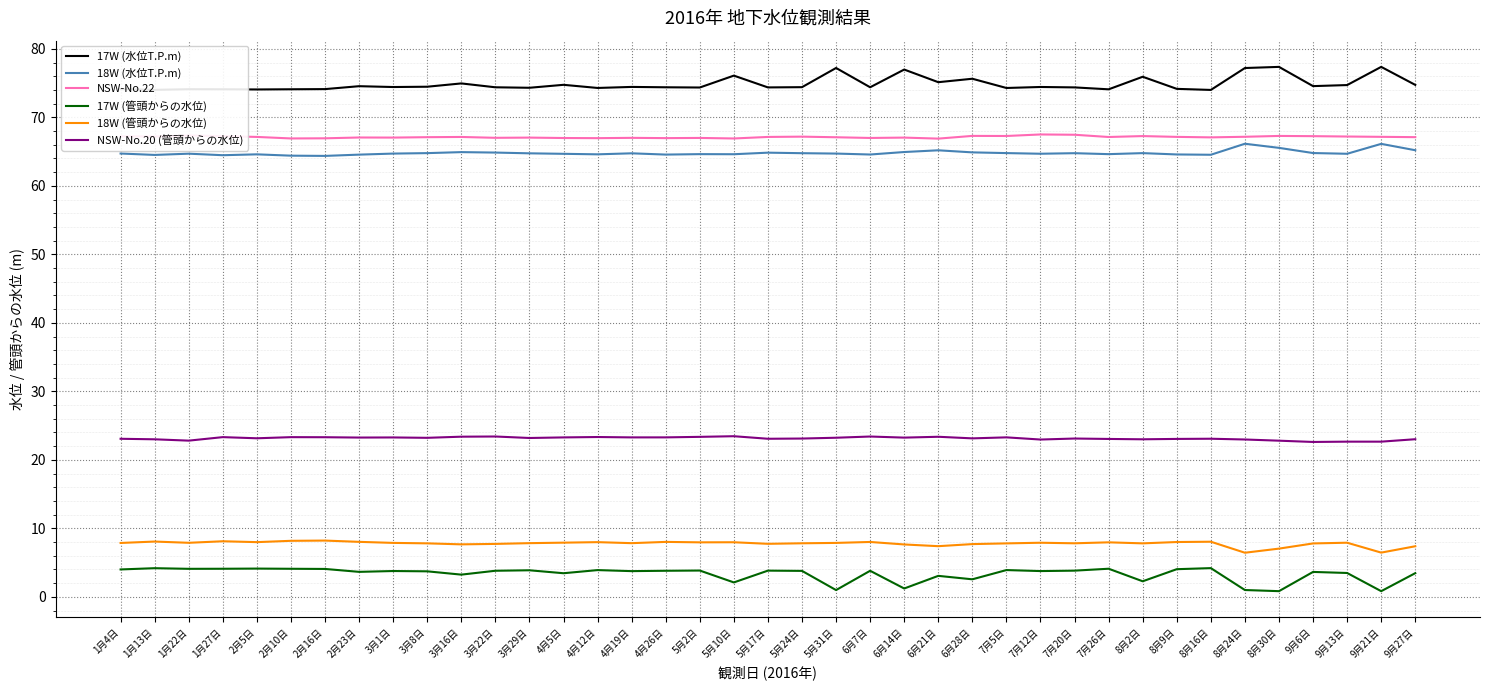

What is the lowest value of the 18W (管頭からの水位) series?

6.4